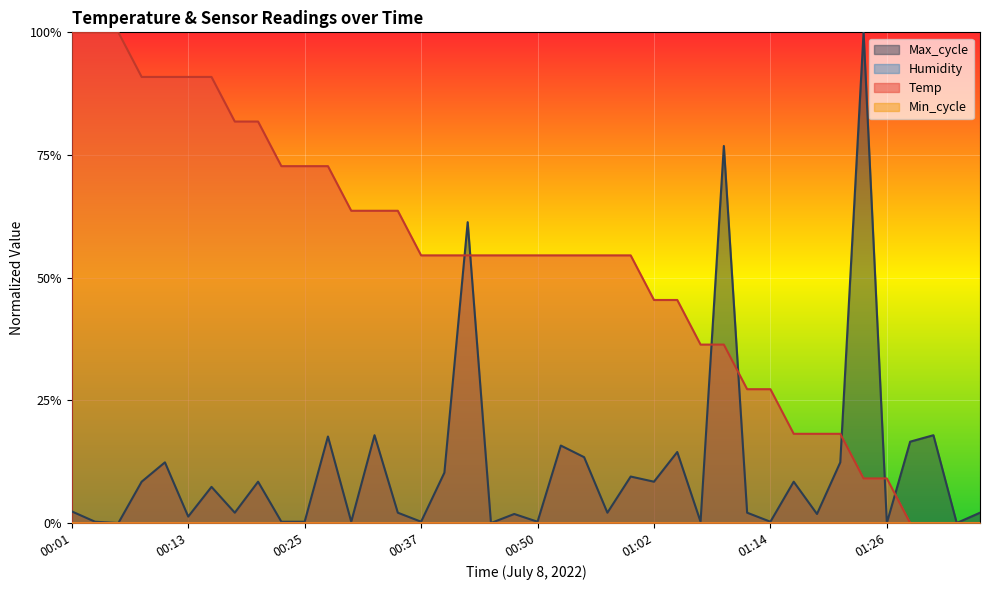

Which series has the largest range (max minus min)?

Temp